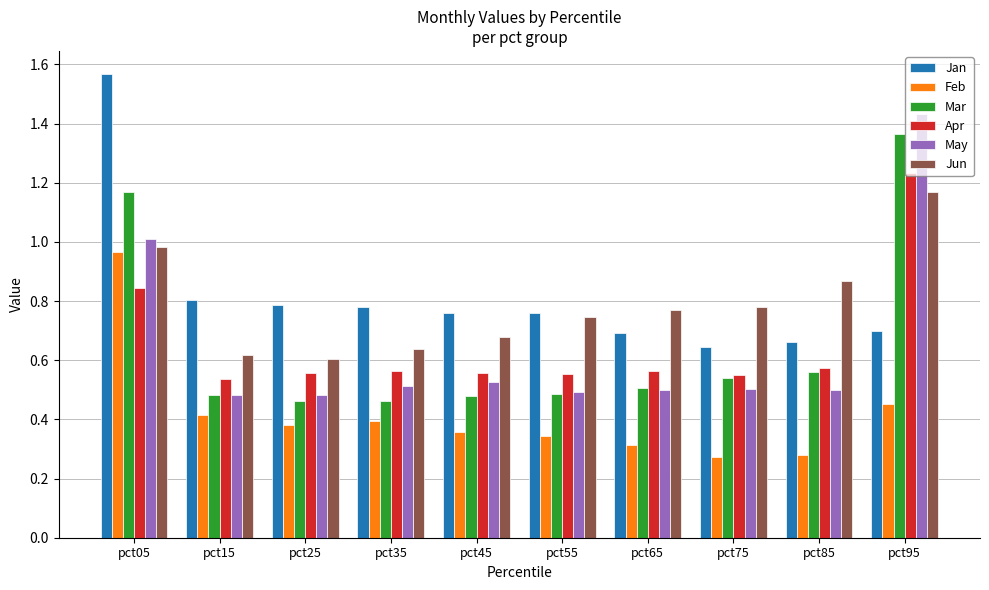

What is the sum of all Jun values?

7.8